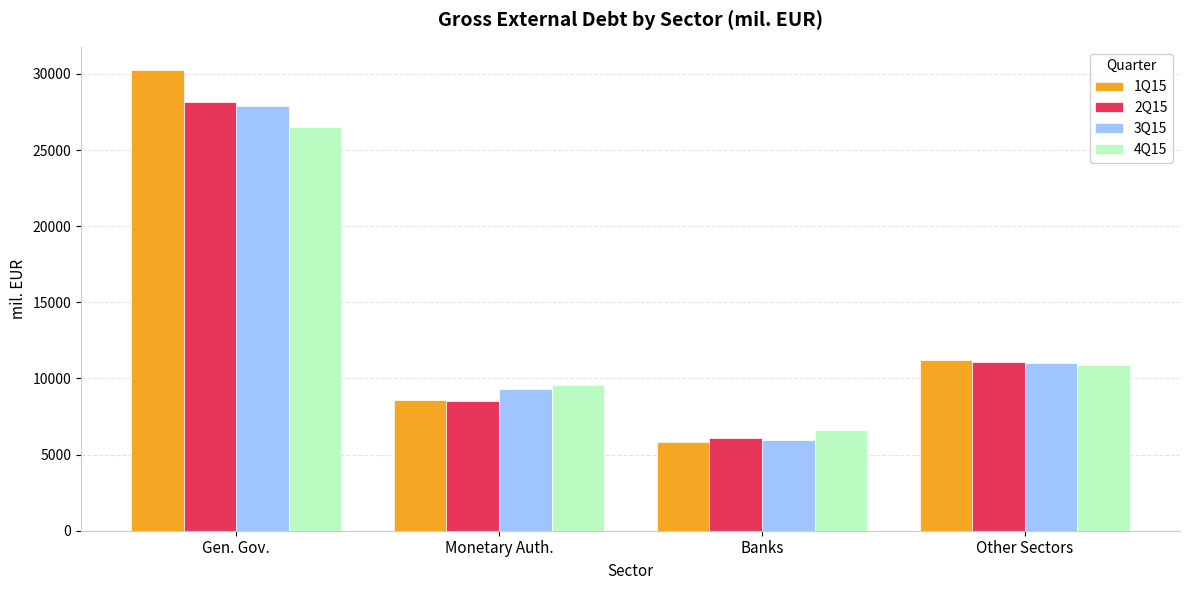

Does the chart contain any negative values?

No